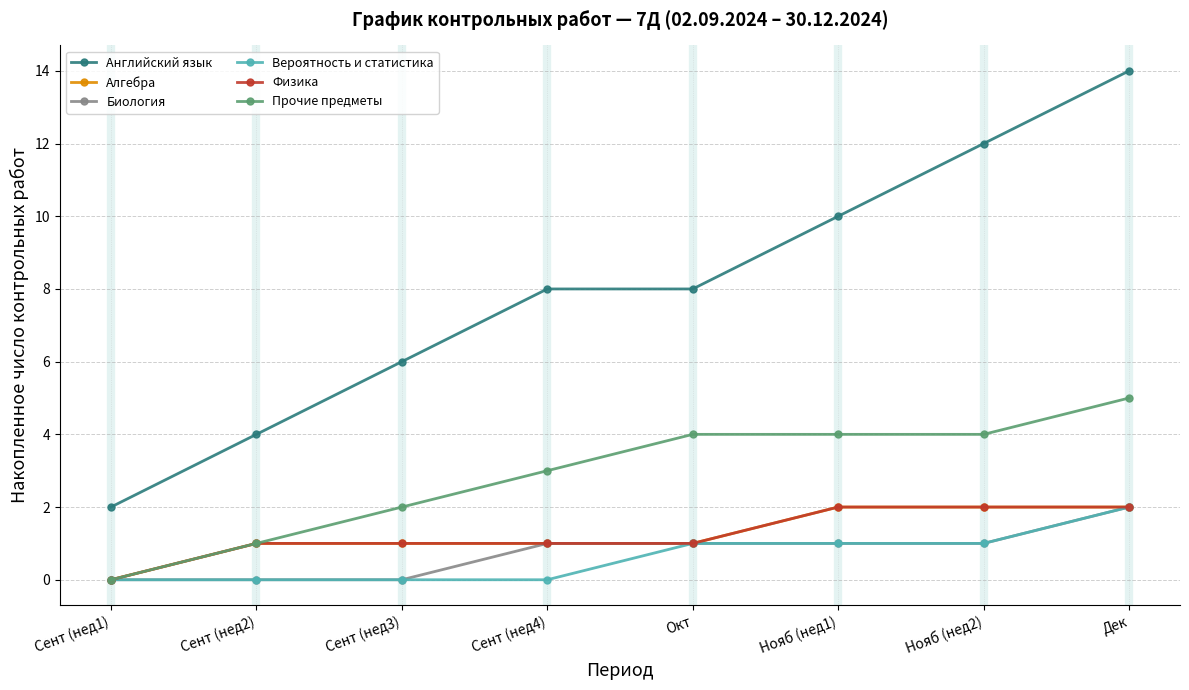

Does the chart have visible grid lines?

Yes